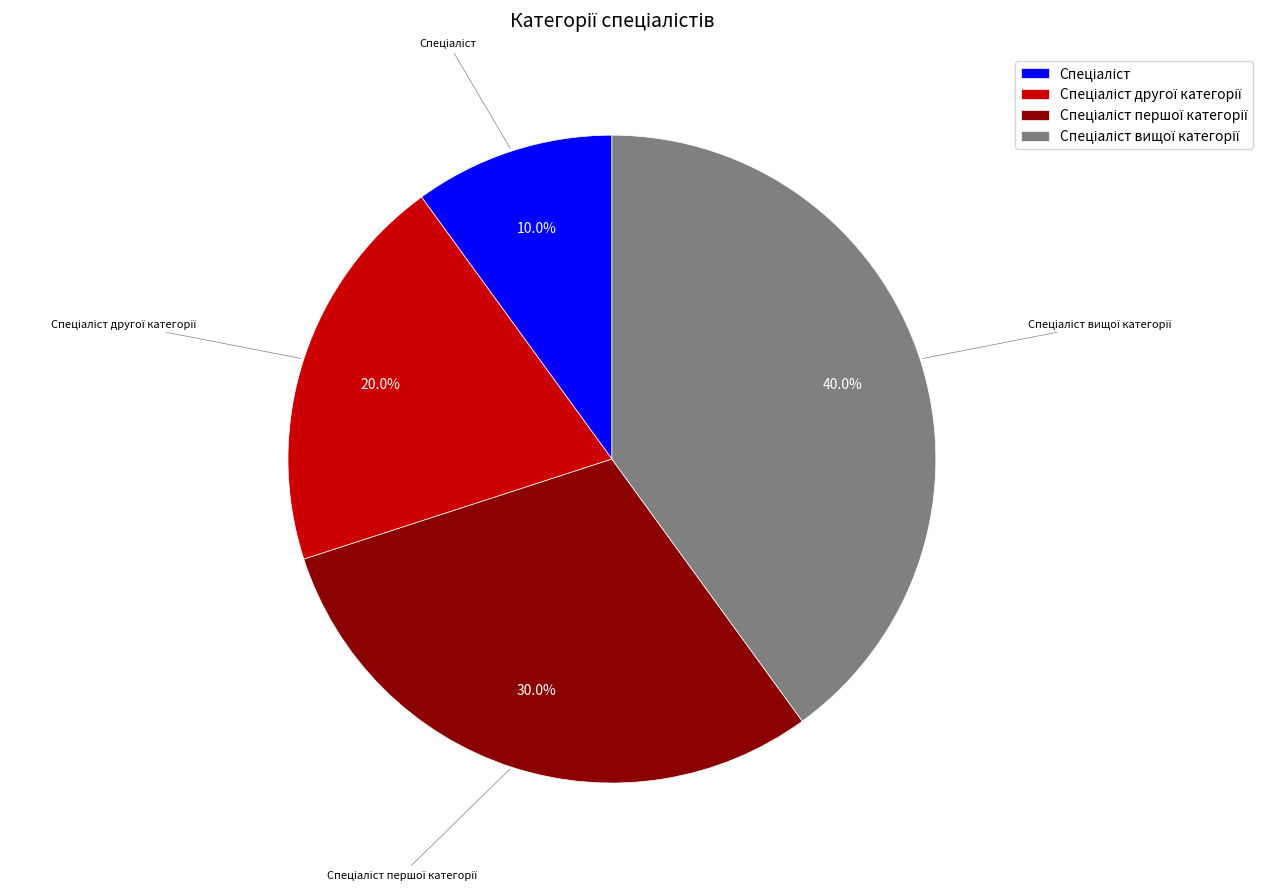

Is there any slice that represents more than half of the pie?

No